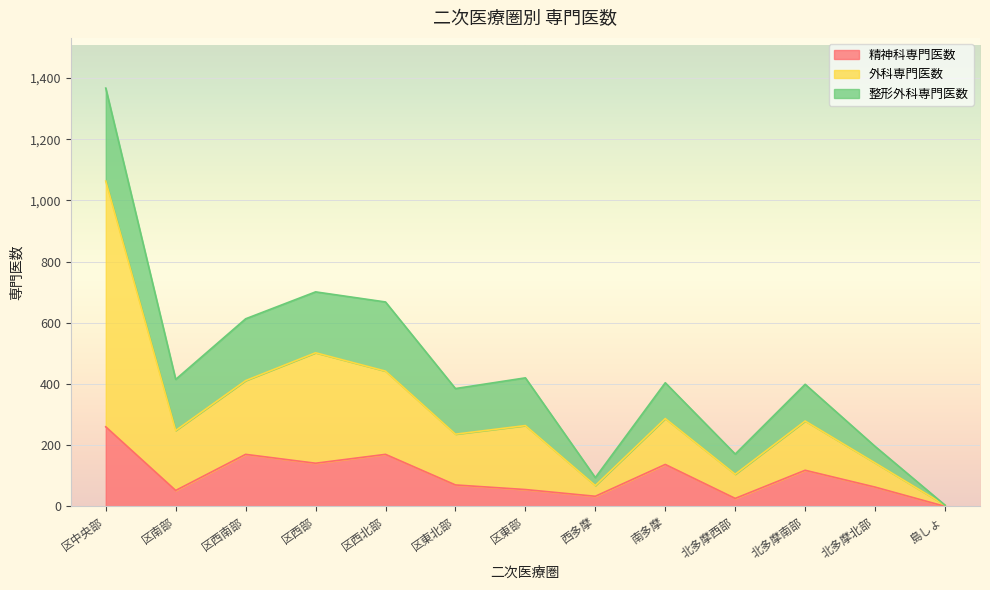

Which series has the largest range (max minus min)?

外科専門医数